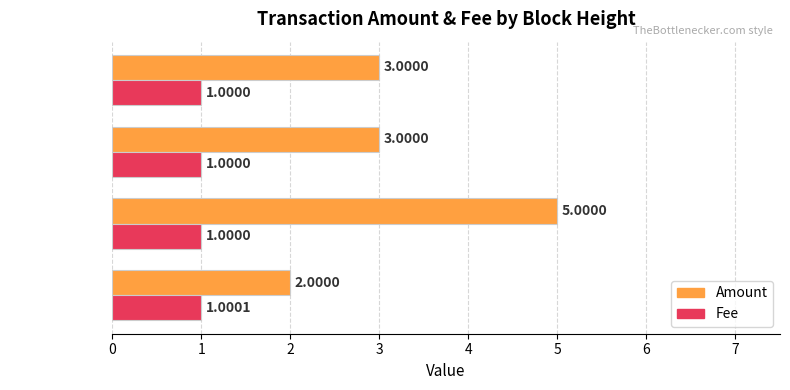

Rank the series at Height 343074 from lowest to highest value.

Fee, Amount